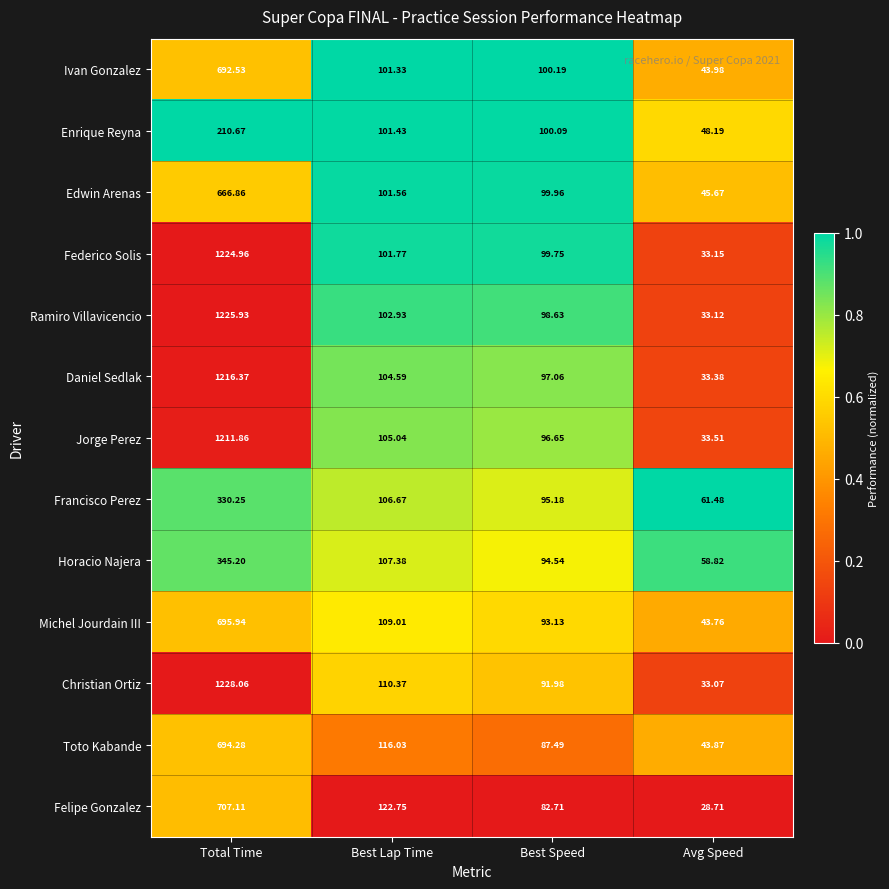

Rank the series by their maximum value, from lowest to highest.

Enrique Reyna, Francisco Perez, Horacio Najera, Edwin Arenas, Ivan Gonzalez, Toto Kabande, Michel Jourdain III, Felipe Gonzalez, Jorge Perez, Daniel Sedlak, Federico Solis, Ramiro Villavicencio, Christian Ortiz